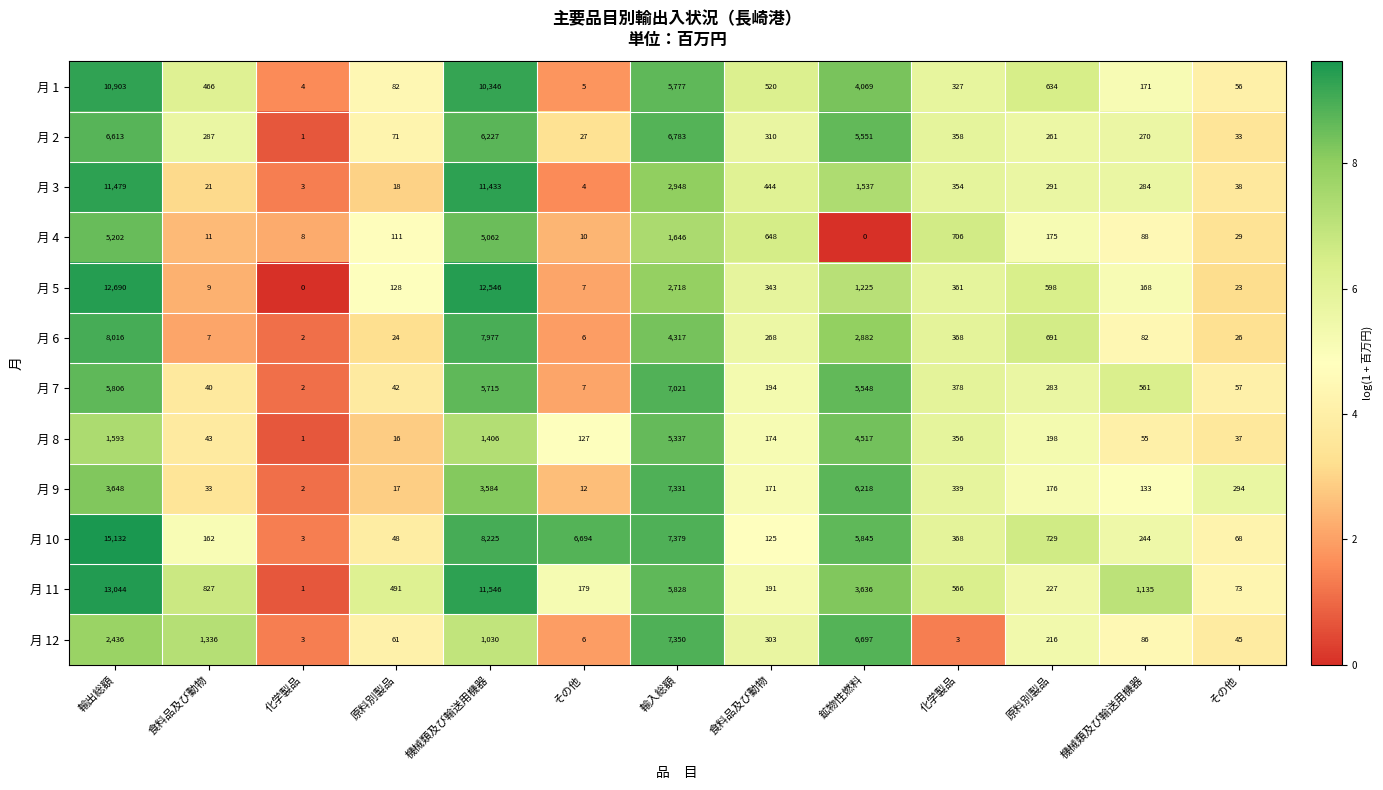

How many data points does each series have?

13